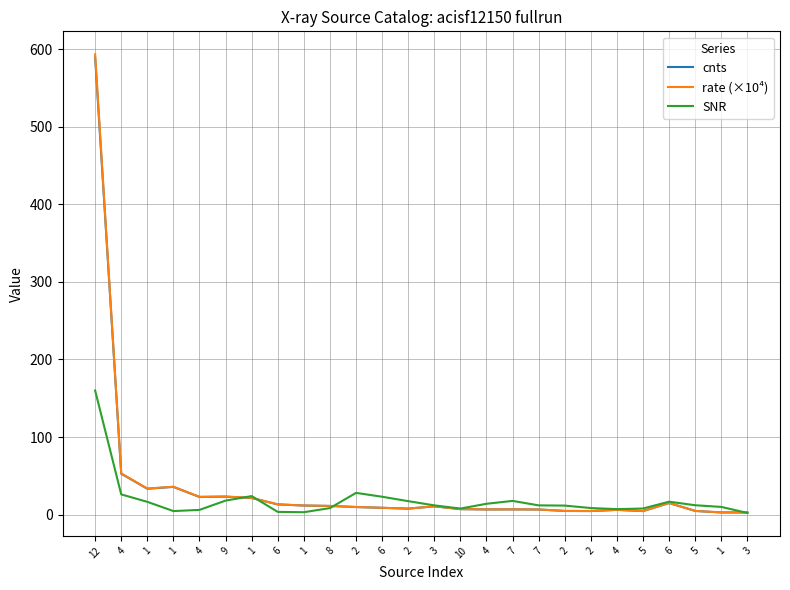

Rank the categories by SNR value from highest to lowest.

12, 2, 4, 1, 6, 9, 7, 2, 6, 1, 4, 5, 7, 3, 2, 1, 2, 8, 5, 10, 4, 4, 1, 6, 1, 3